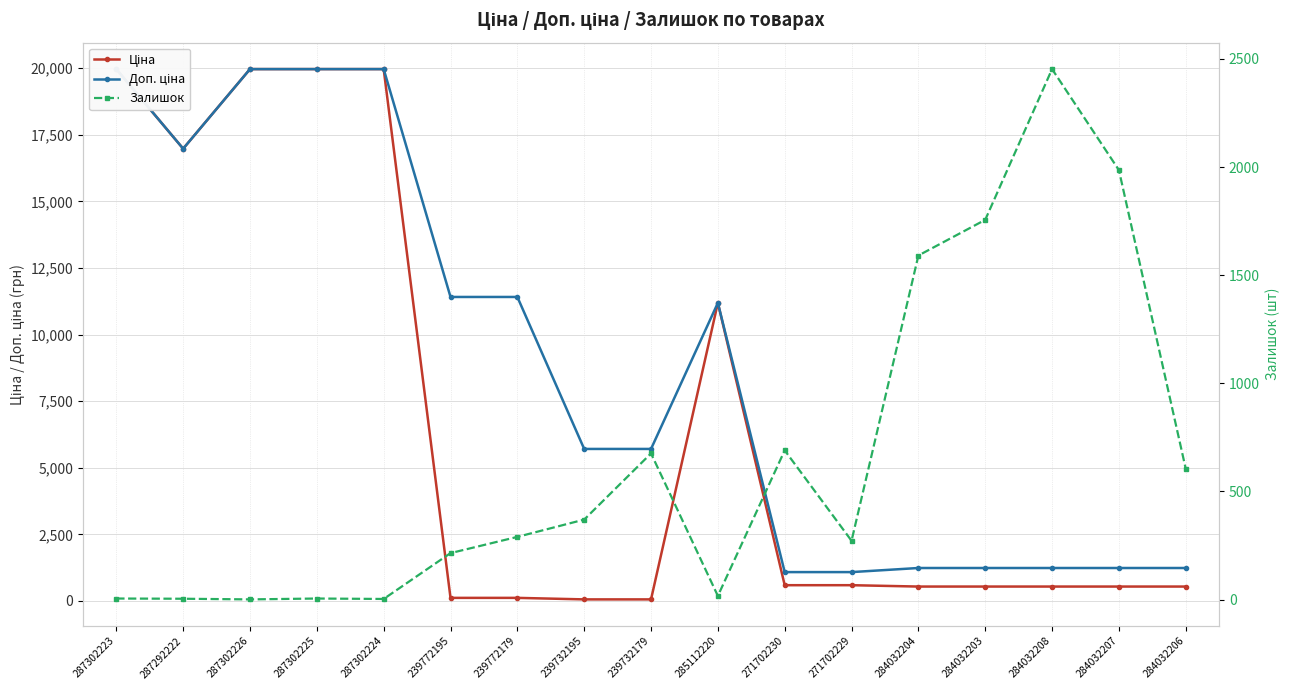

How many categories are shown in the chart?

17